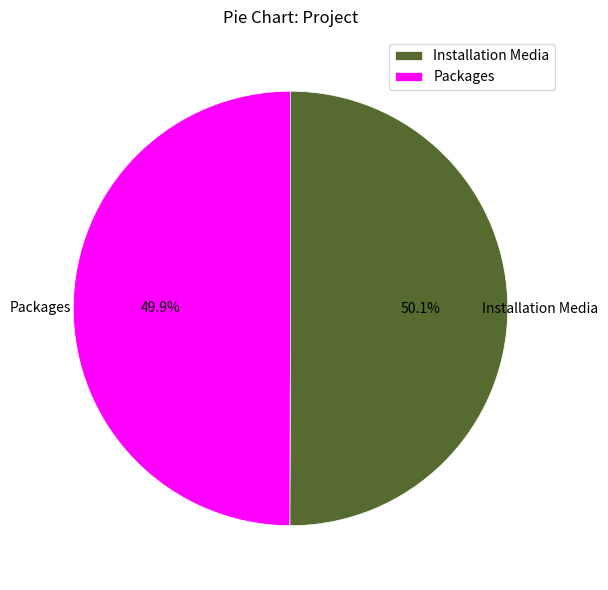

To the nearest percent, what portion does Installation Media represent?

50%